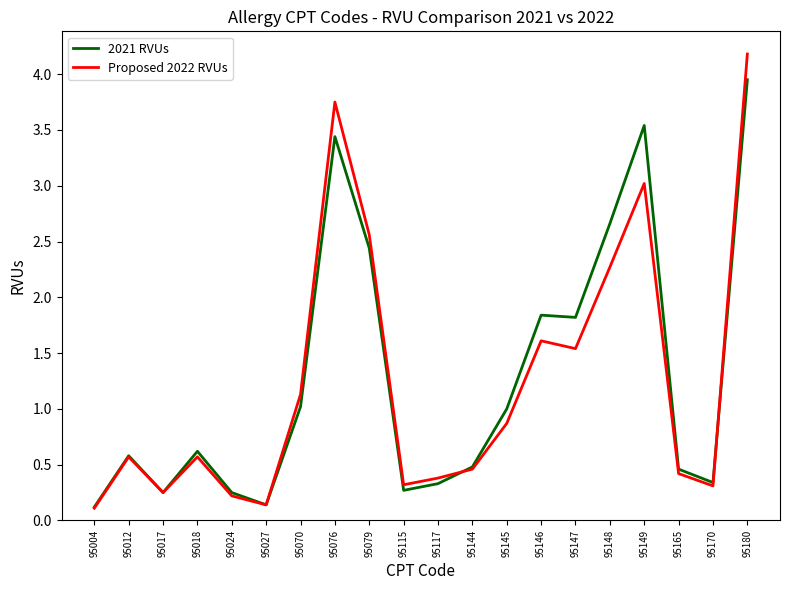

What is the smallest value displayed?

0.1